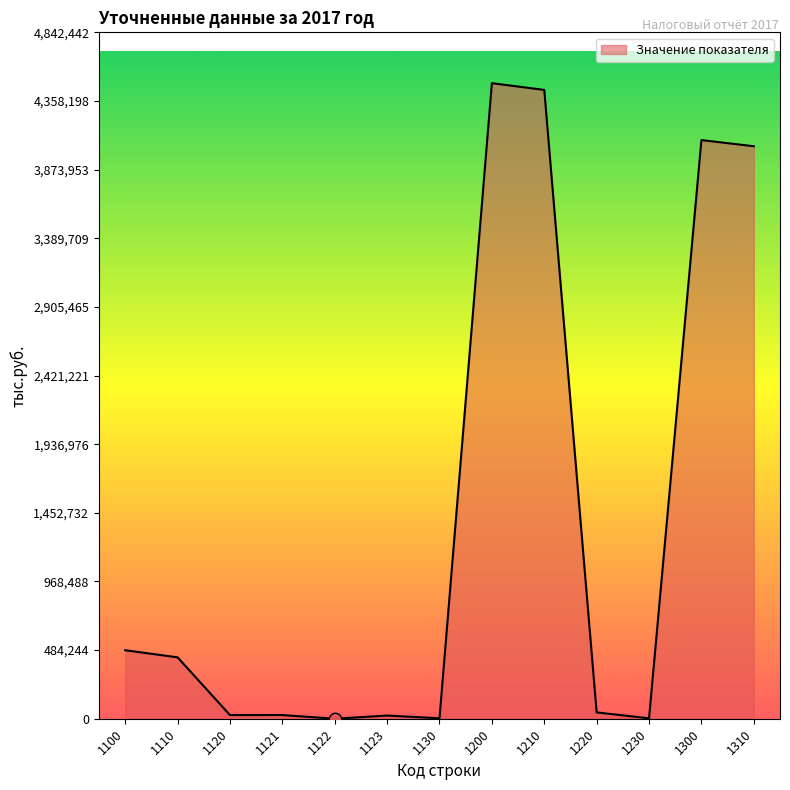

What is the change in value from 1110 to 1220?

-388542